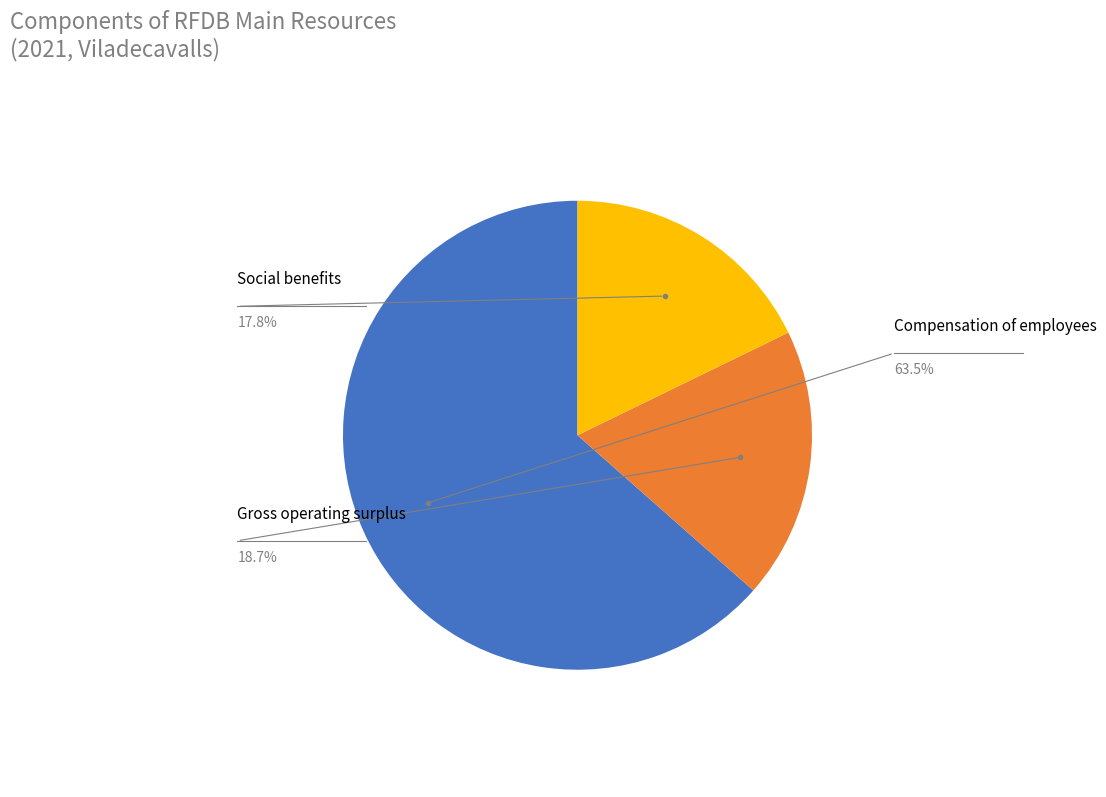

Is there any slice that represents more than half of the pie?

Yes